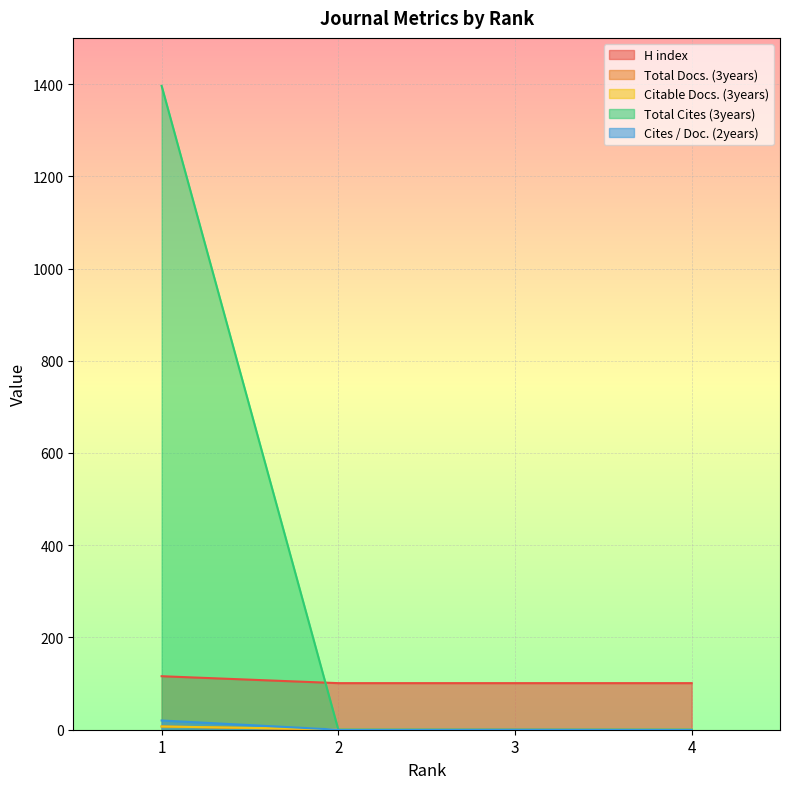

Between 4 and 3, which is larger?

4